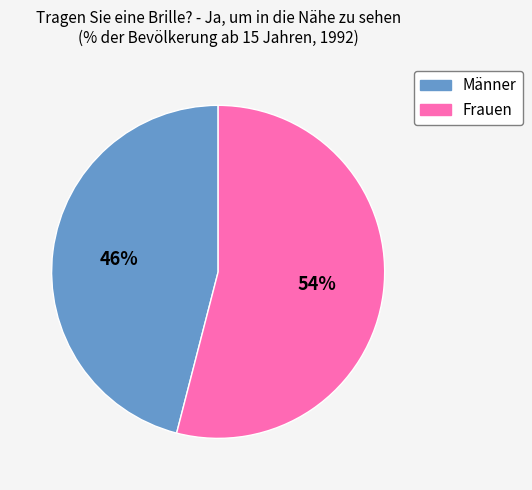

True or false: Frauen accounts for 68% of the total.

False